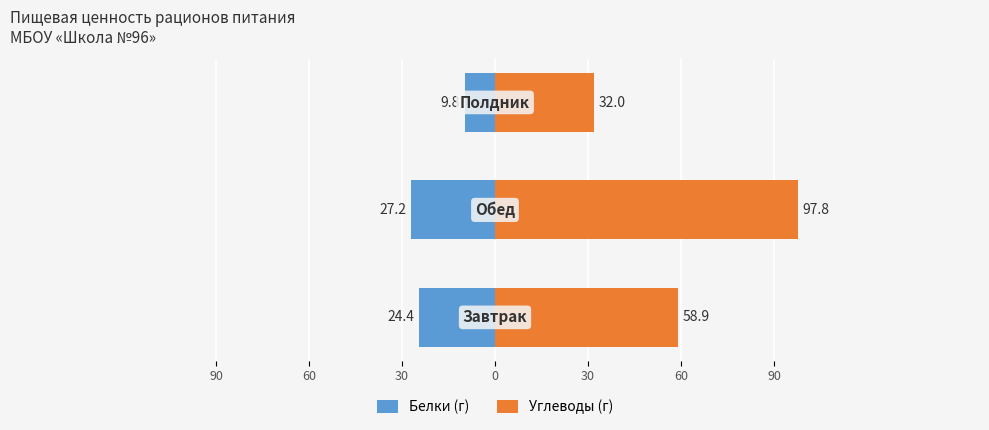

What is the difference between the maximum and minimum values in the Белки (г) series?

17.4